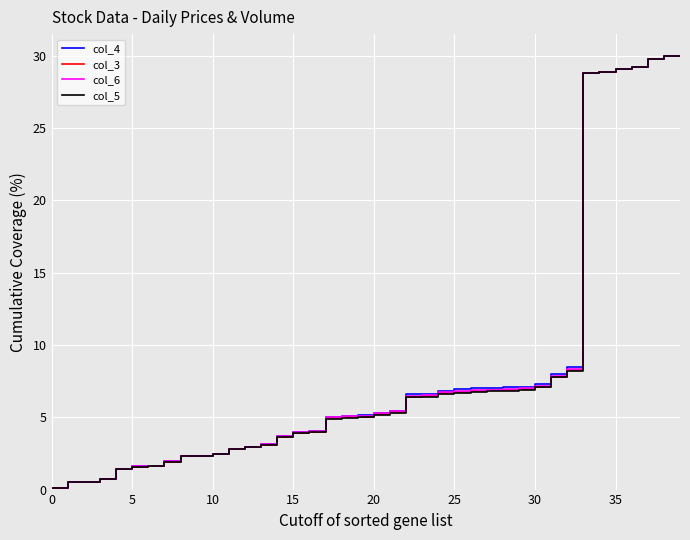

What are all the series names shown in the legend?

col_4, col_3, col_6, col_5